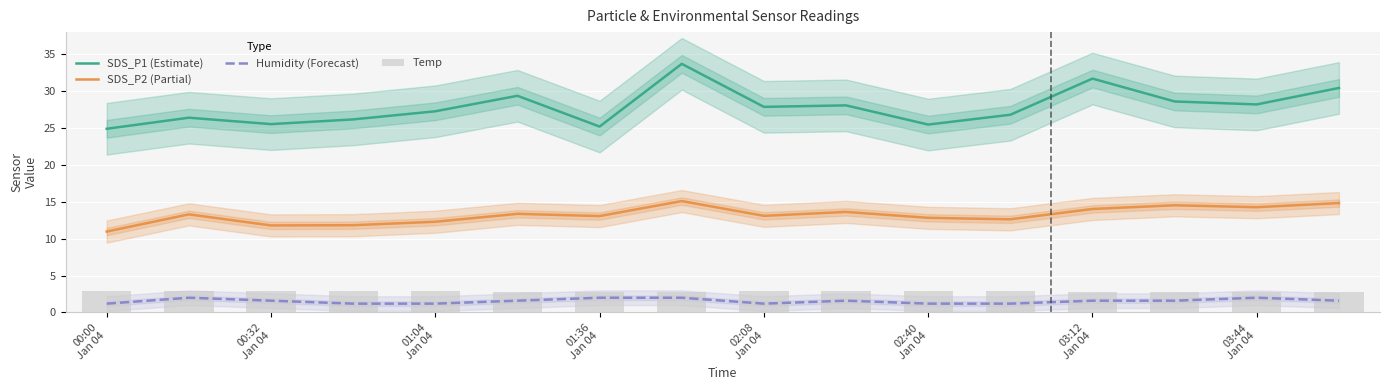

What is the lowest value of the Humidity (Forecast) series?

1.2